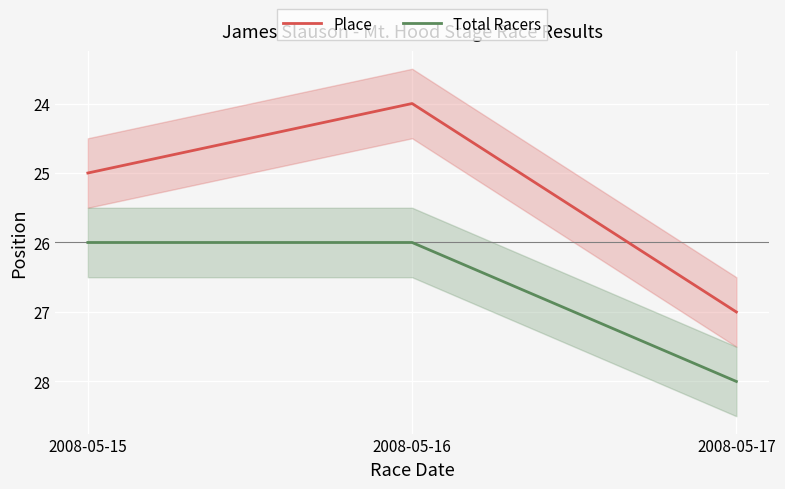

True or false: Place has a value of 24 at 2008-05-16.

True